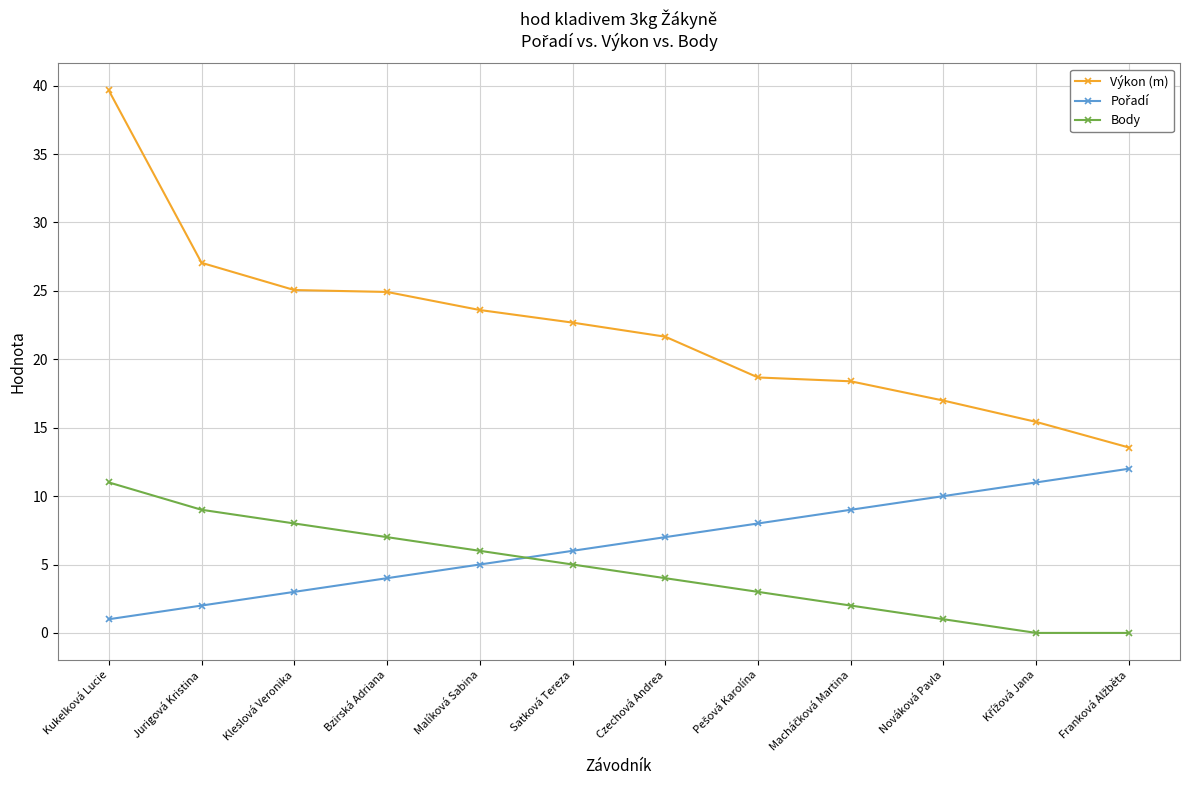

Which series has the widest spread of values?

Výkon (m)